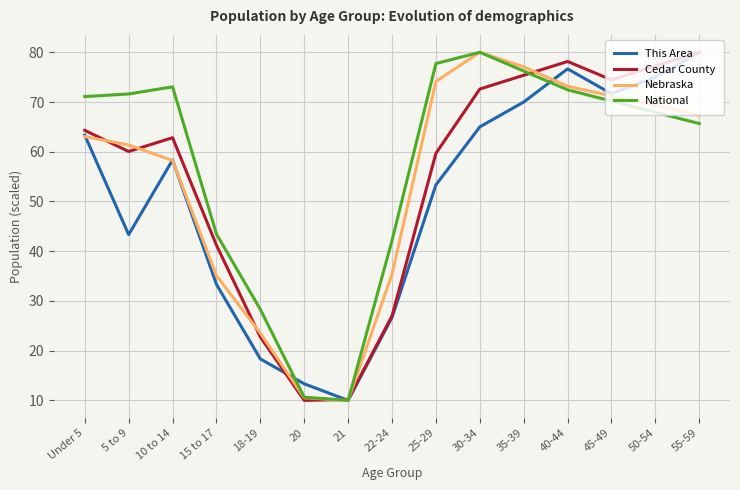

Where is Cedar County nearest to the value 45?

15 to 17